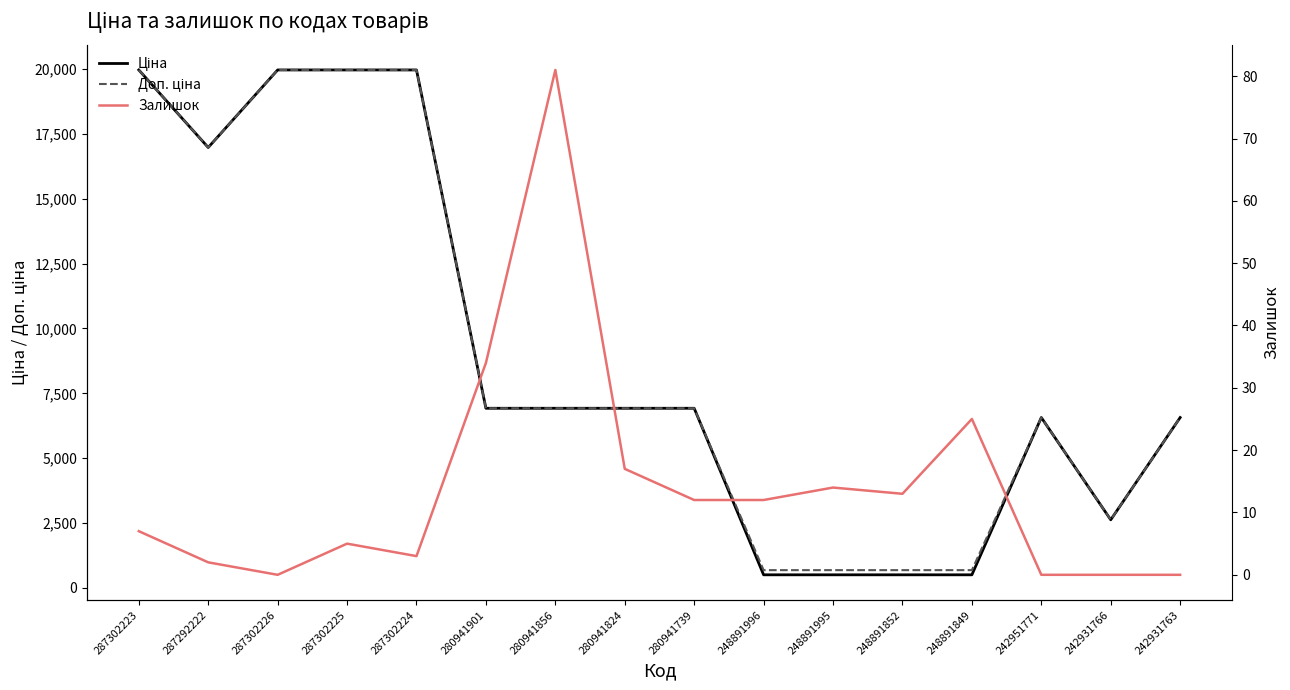

What is the label of the 4th point from the right?

248891849